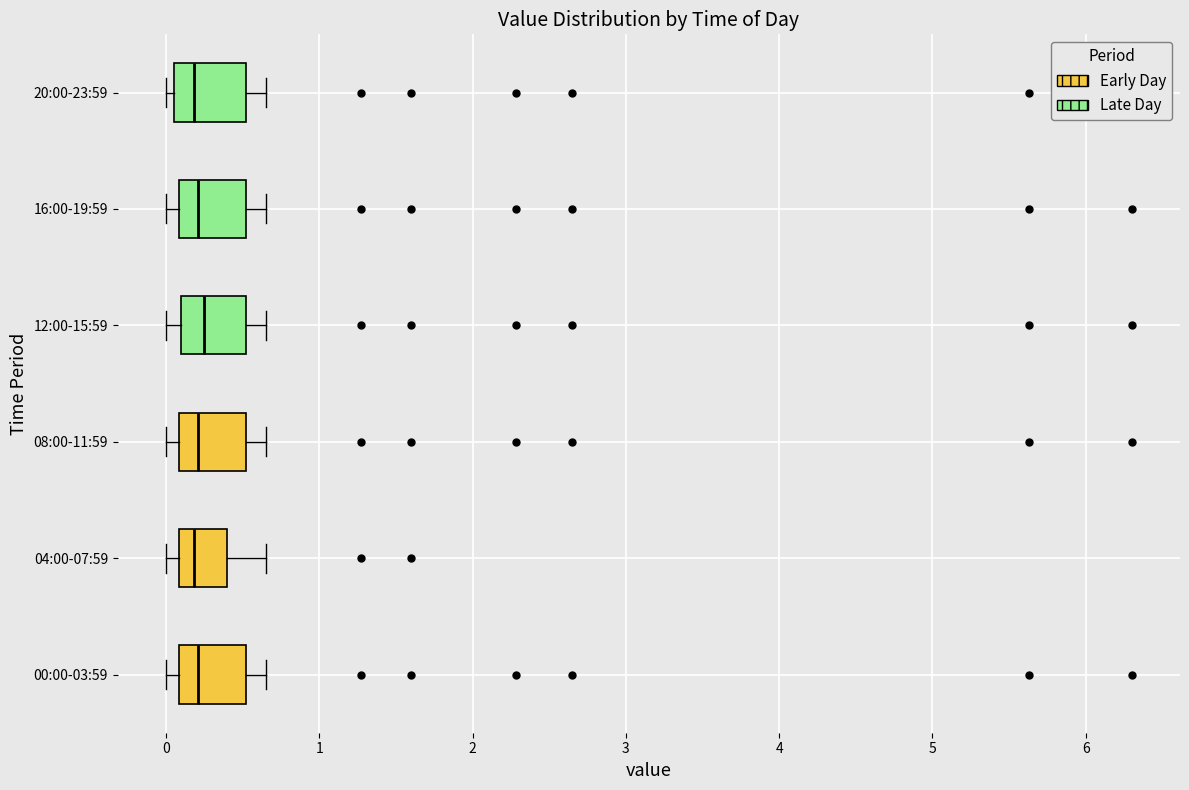

Reading bottom to top, transcribe this box plot: for each box, give where its median line is, the range the box spans, and where its two whiskers end, as read against the x-axis. The values are not printed on the chart, so give them approximately, as read against the axis.

00:00-03:59: median 0.2, box 0.1 to 0.5, whiskers 0.0 to 0.7
04:00-07:59: median 0.2, box 0.1 to 0.4, whiskers 0.0 to 0.7
08:00-11:59: median 0.2, box 0.1 to 0.5, whiskers 0.0 to 0.7
12:00-15:59: median 0.3, box 0.1 to 0.5, whiskers 0.0 to 0.7
16:00-19:59: median 0.2, box 0.1 to 0.5, whiskers 0.0 to 0.7
20:00-23:59: median 0.2, box 0.1 to 0.5, whiskers 0.0 to 0.7